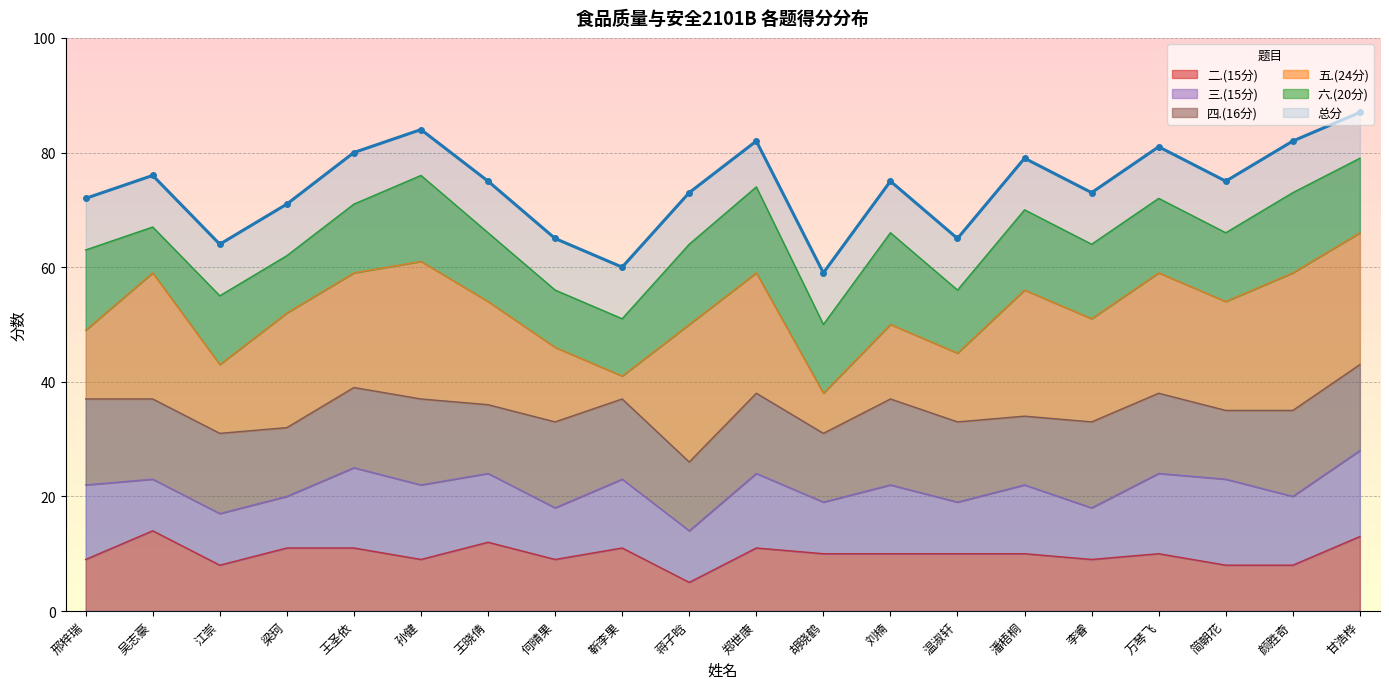

Which category has the lowest value in the 五.(24分) series?

靳李果